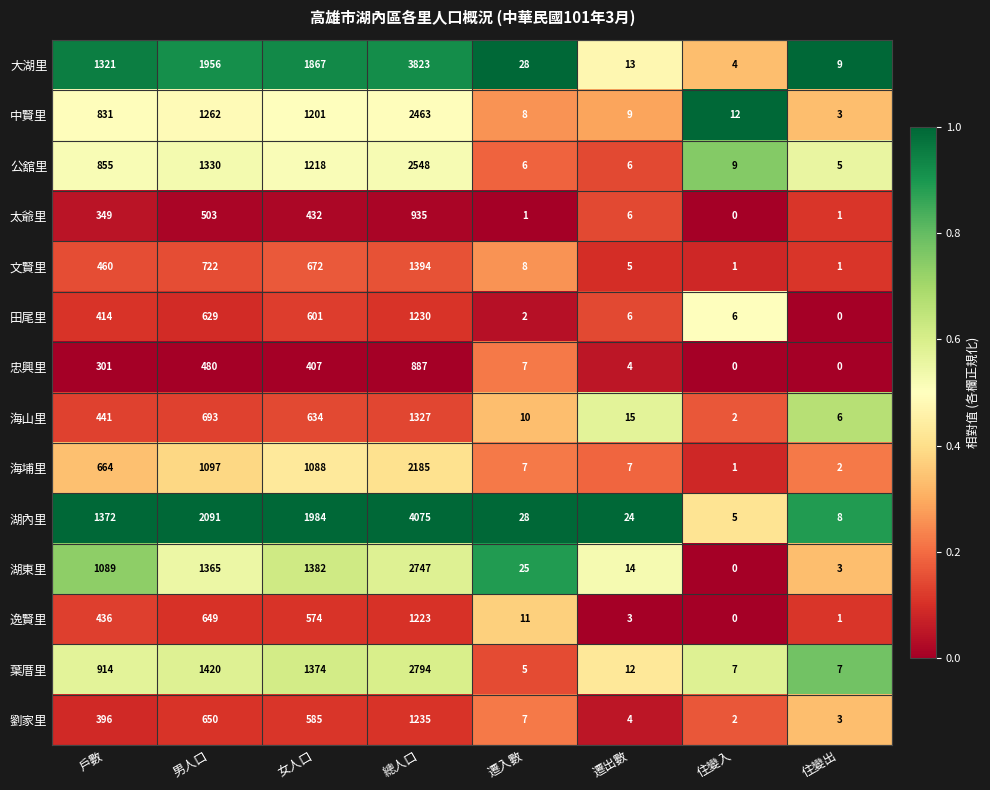

The value of 葉厝里 at 女人口 is 1374. True or false?

True